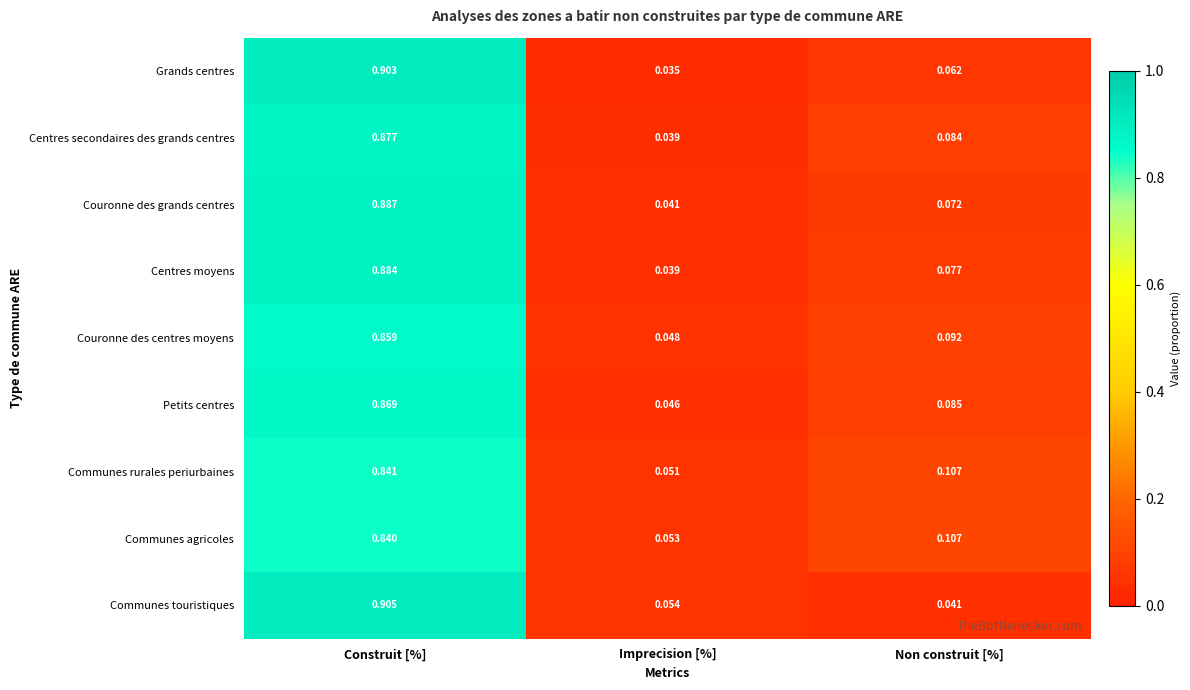

At Construit [%], list the series in order from largest to smallest.

Communes touristiques, Grands centres, Couronne des grands centres, Centres moyens, Centres secondaires des grands centres, Petits centres, Couronne des centres moyens, Communes rurales periurbaines, Communes agricoles